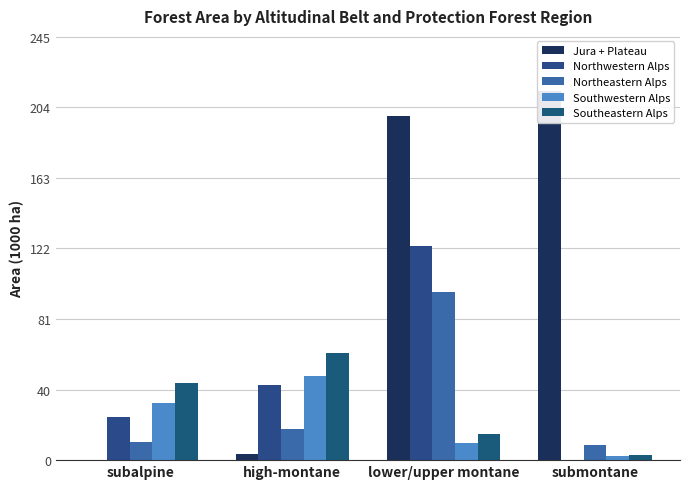

Which series has the widest spread of values?

Jura + Plateau